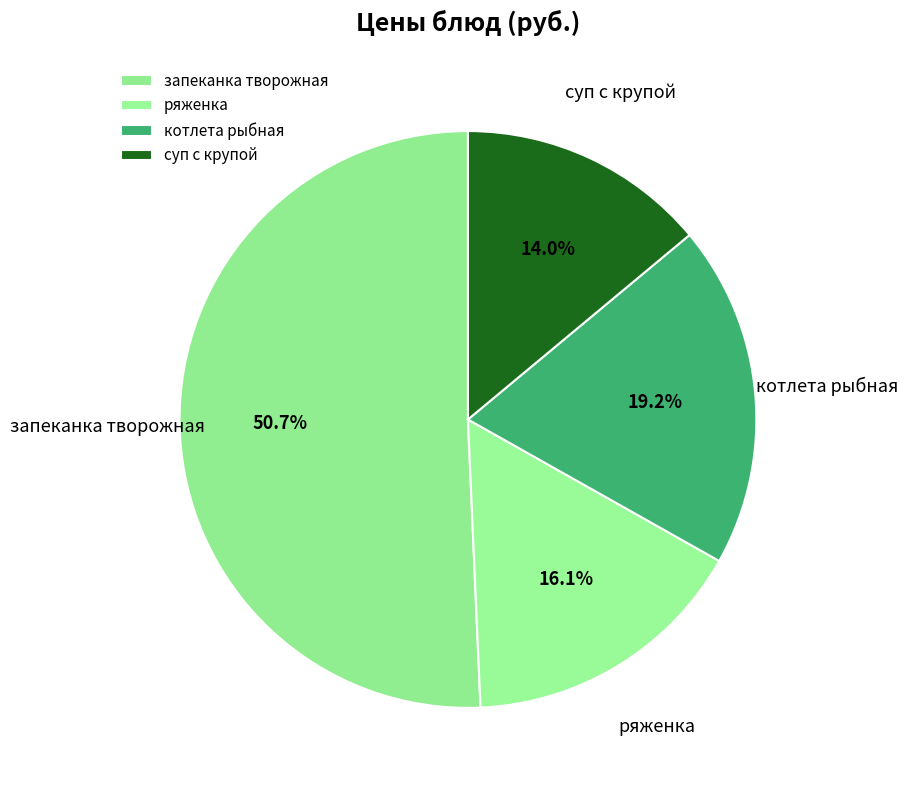

Rank the categories by value from highest to lowest.

запеканка творожная, котлета рыбная, ряженка, суп с крупой